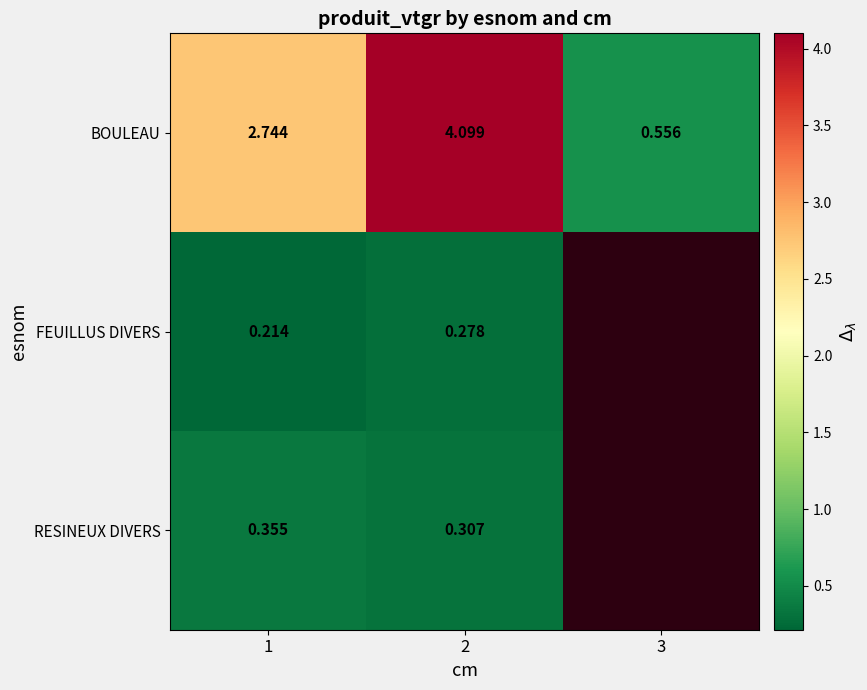

Rank the series at 2 from lowest to highest value.

FEUILLUS DIVERS, RESINEUX DIVERS, BOULEAU